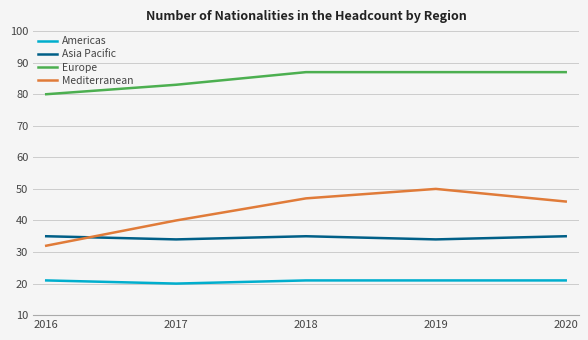

True or false: Europe and Asia Pacific intersect in this chart.

False